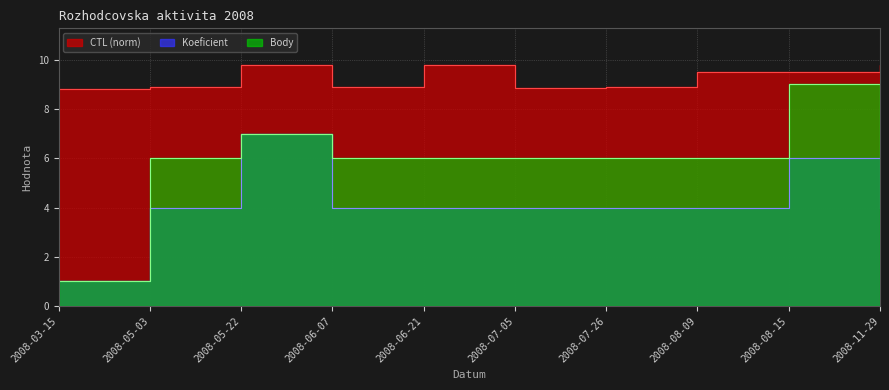

Where is Body nearest to the value 5?

2008-05-03